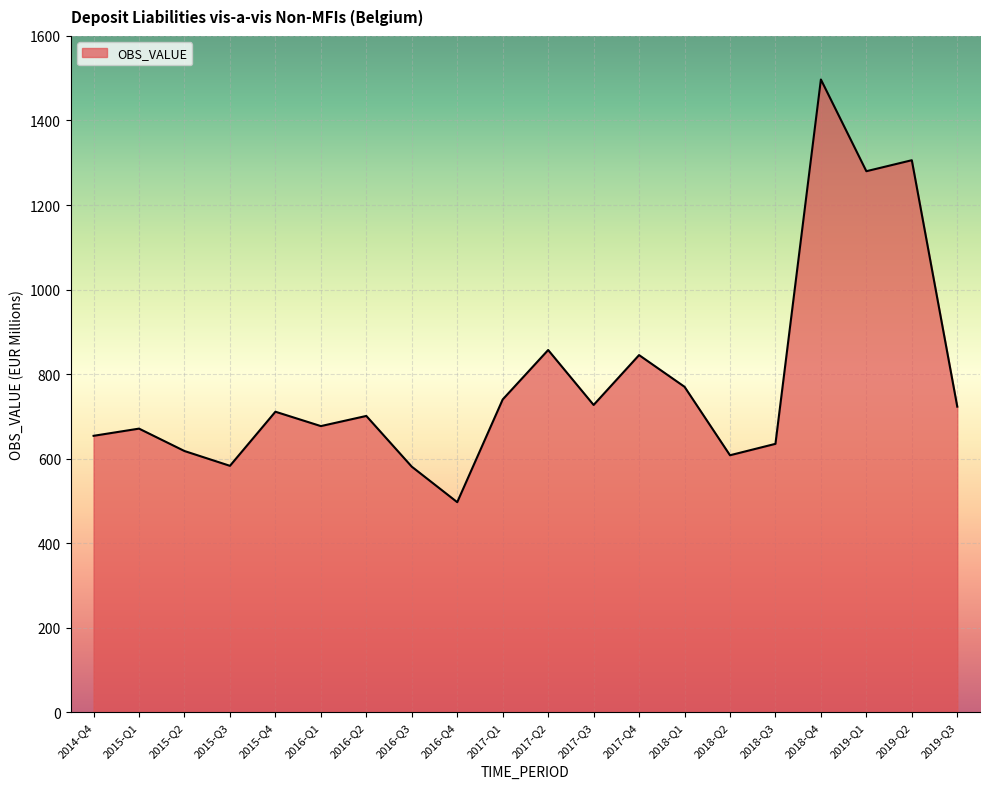

How many interior local peaks (higher than both neighbors) does the data have?

7